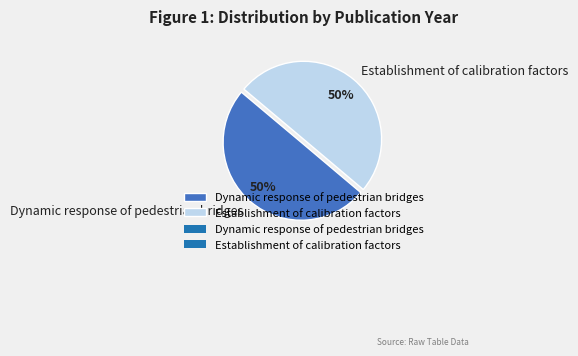

To the nearest percent, what portion does Establishment of calibration factors represent?

50%